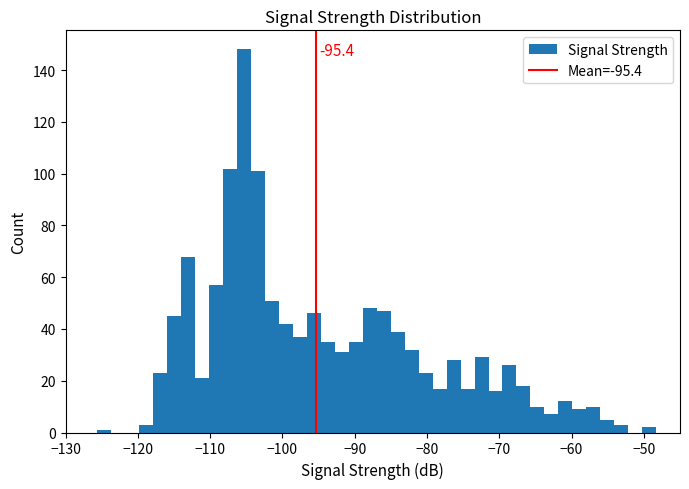

Read against the x-axis, roughly where is the centre of the tallest bar?

-105